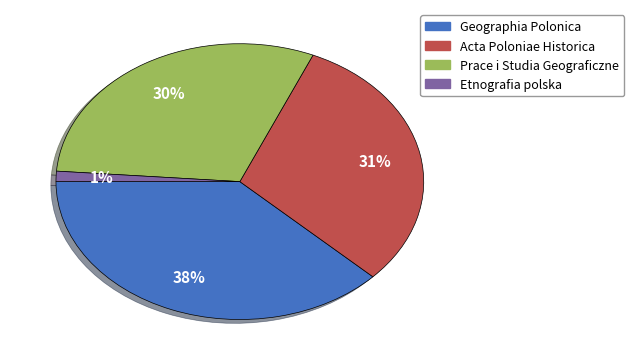

To the nearest percent, what percentage of the pie is Geographia Polonica?

38%